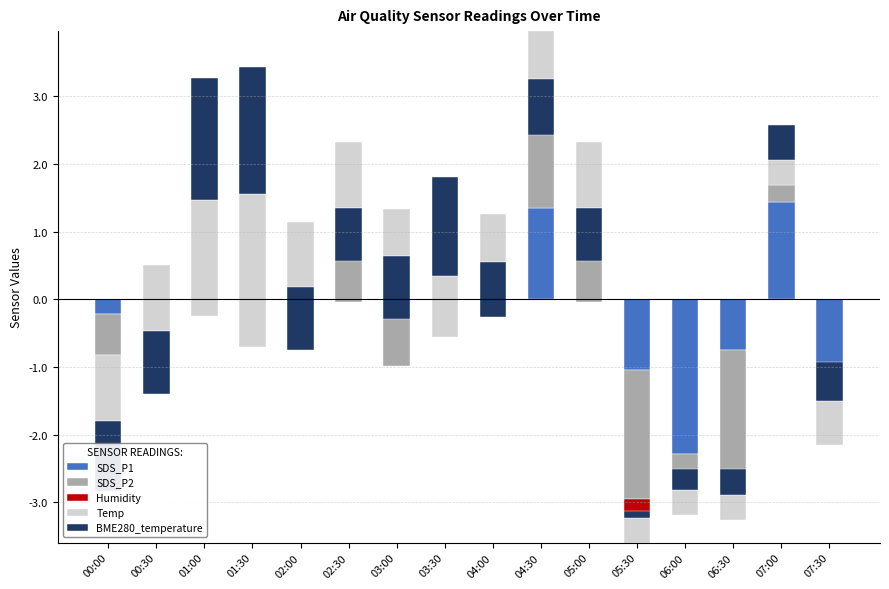

Between 05:00 and 06:30, which is larger?

05:00